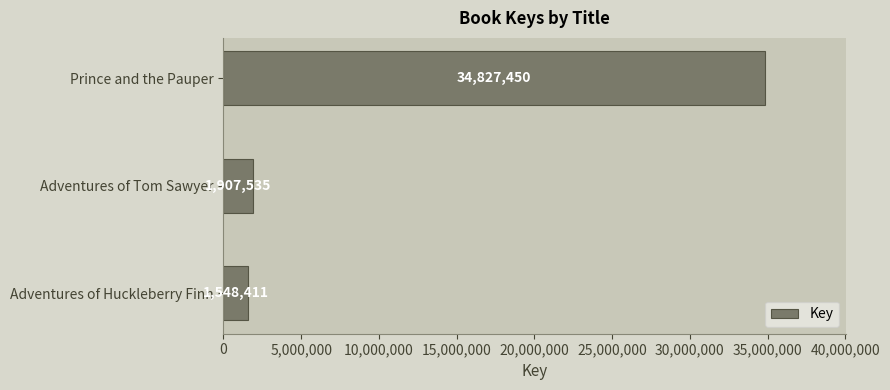

What is the change in value from Adventures of Huckleberry Finn to Adventures of Tom Sawyer?

+359124